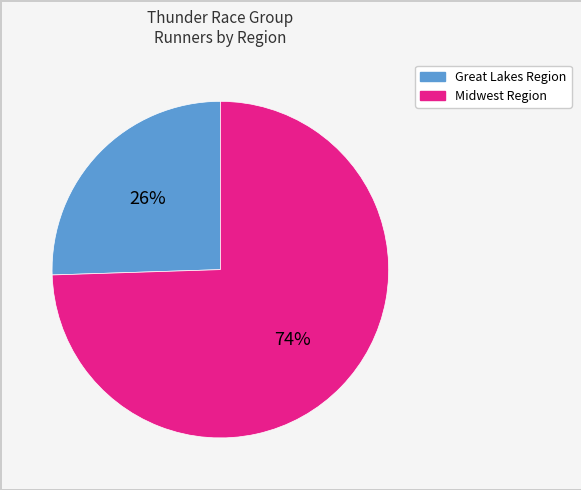

Is there a majority slice in this chart?

Yes